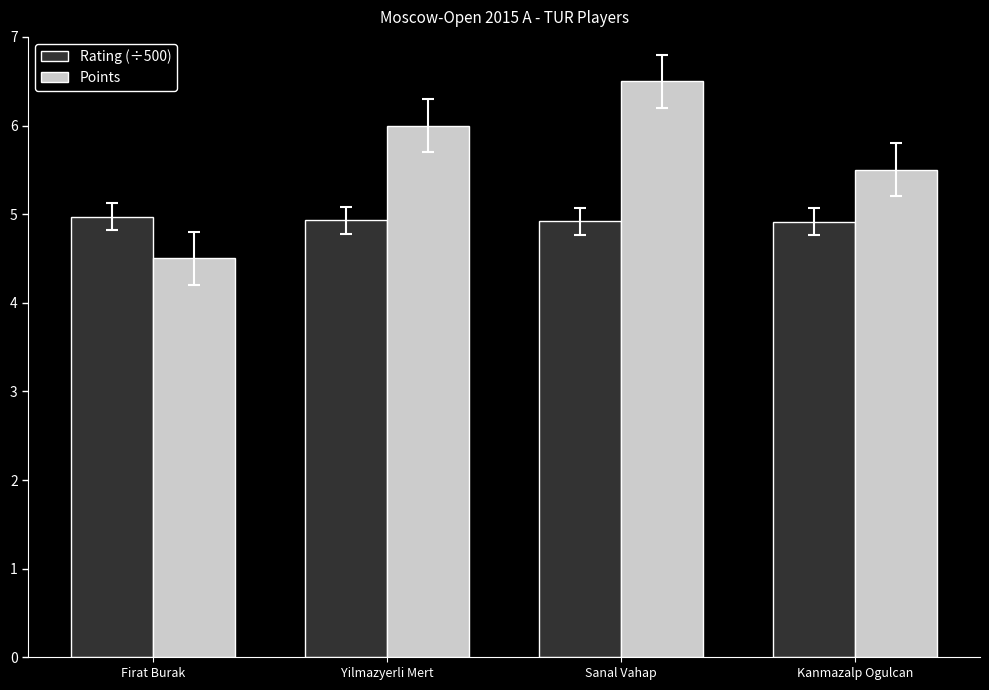

True or false: Rating (÷500) has a value of 7.5 at Sanal Vahap.

False